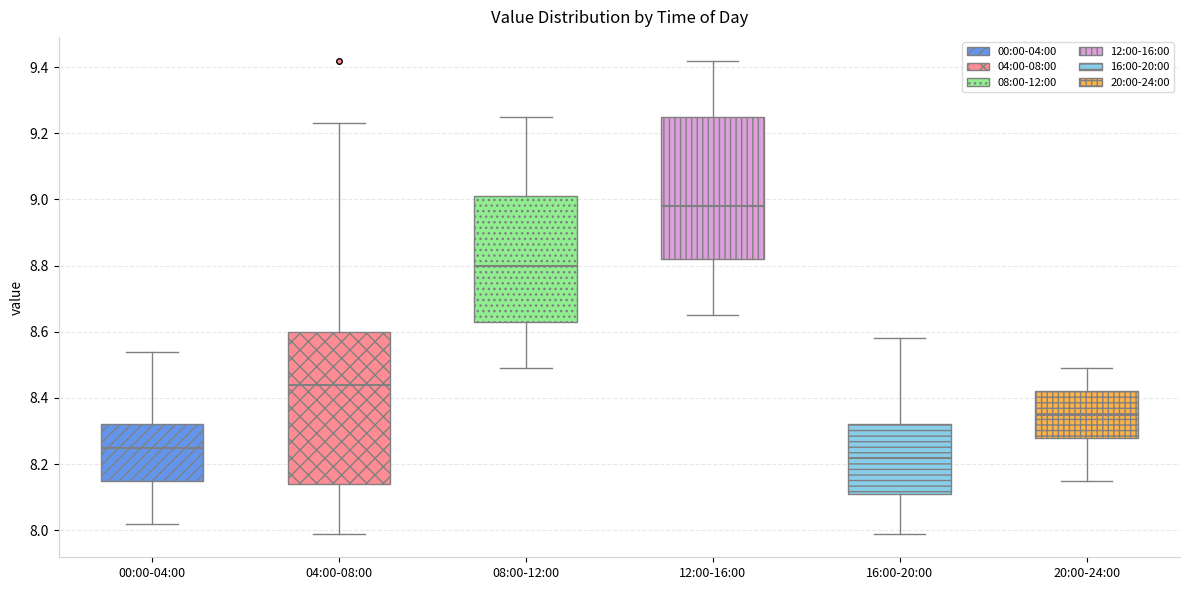

Where does the upper whisker of the box for 12:00-16:00 end on the y-axis? The values are not printed on the chart, so give them approximately, as read against the axis.

9.42